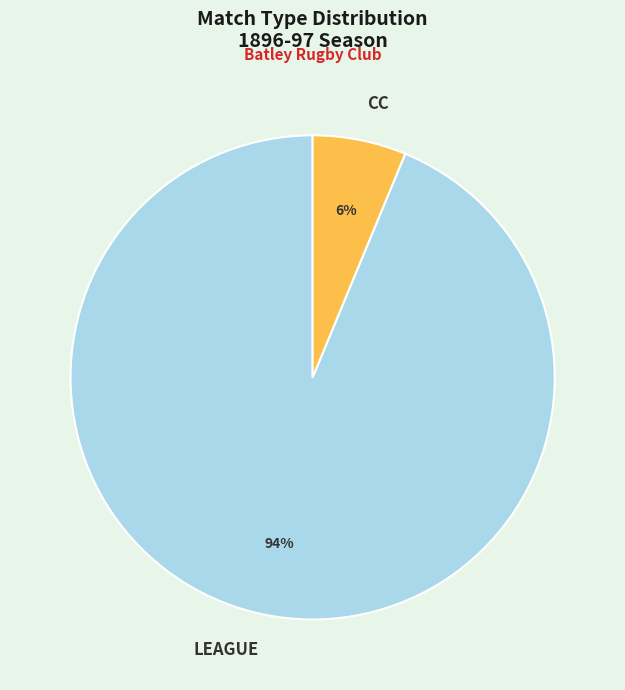

Which has a higher value, CC or LEAGUE?

LEAGUE